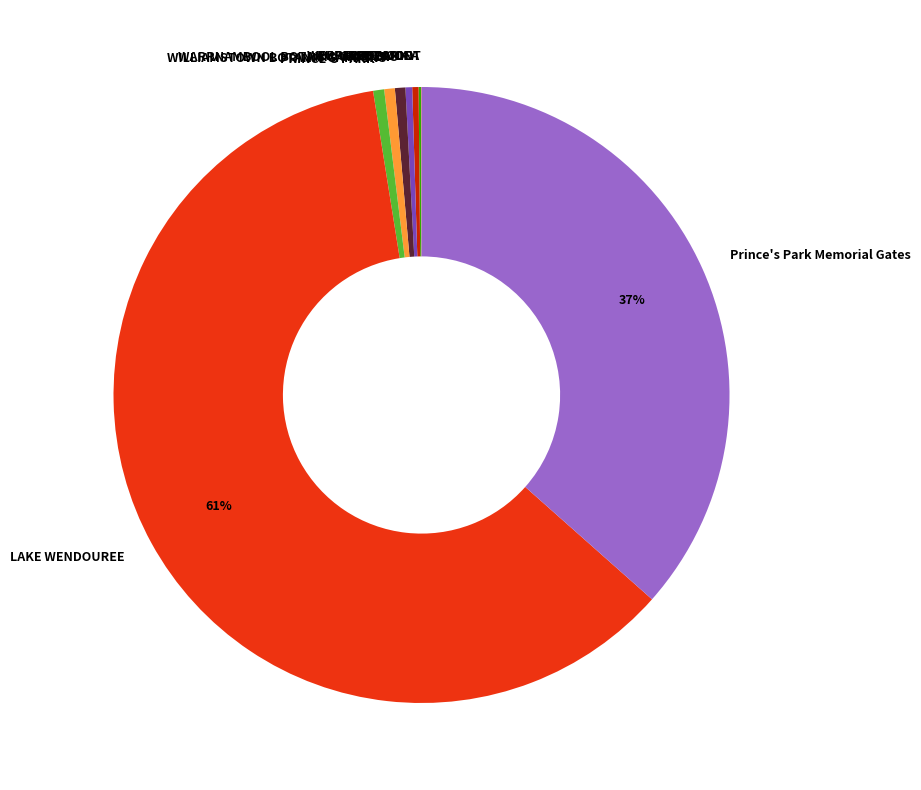

To the nearest percent, what is the difference between the Prince's Park Memorial Gates and WARRNAMBOOL BOTANIC GARDENS slice percentages?

36%